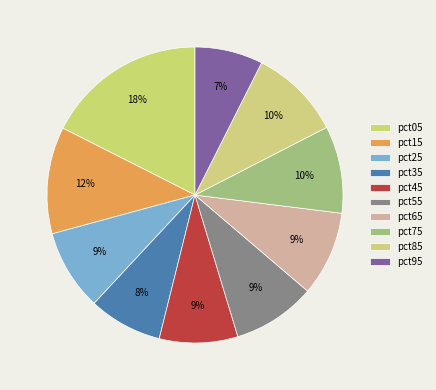

True or false: pct75 accounts for 10% of the total.

True